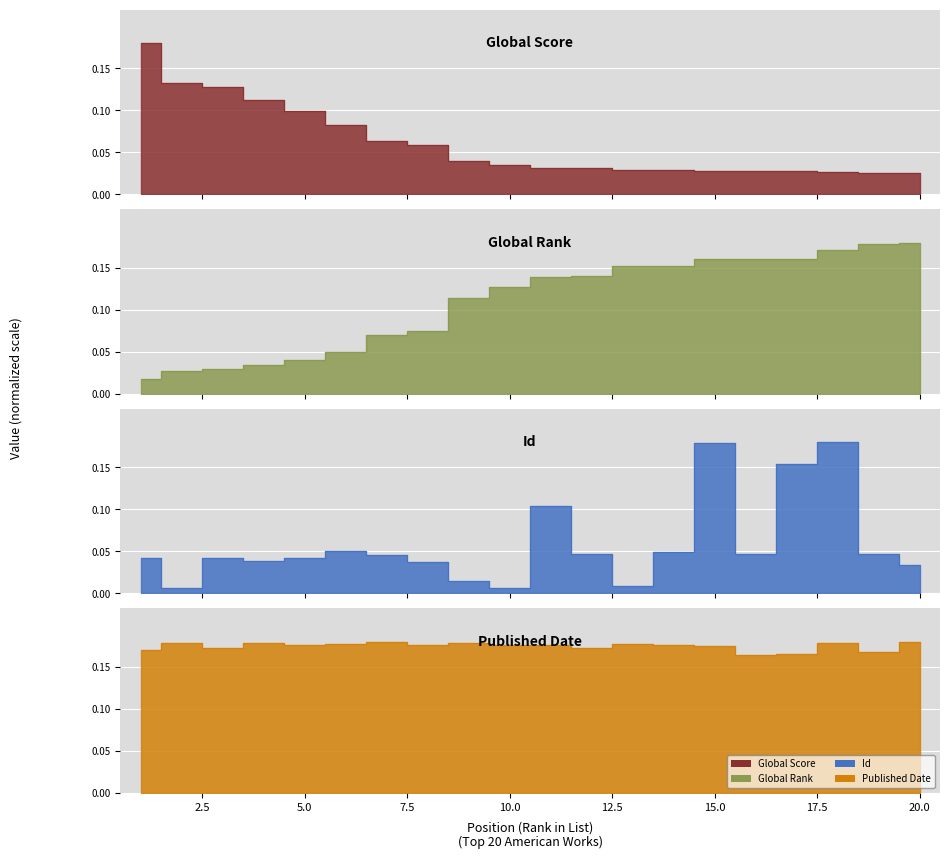

How many interior local peaks does the Published Date series have?

7